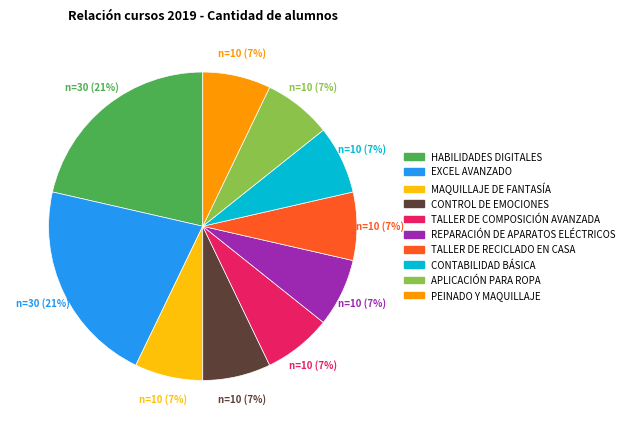

Which has a higher value, CONTROL DE EMOCIONES or EXCEL AVANZADO?

EXCEL AVANZADO